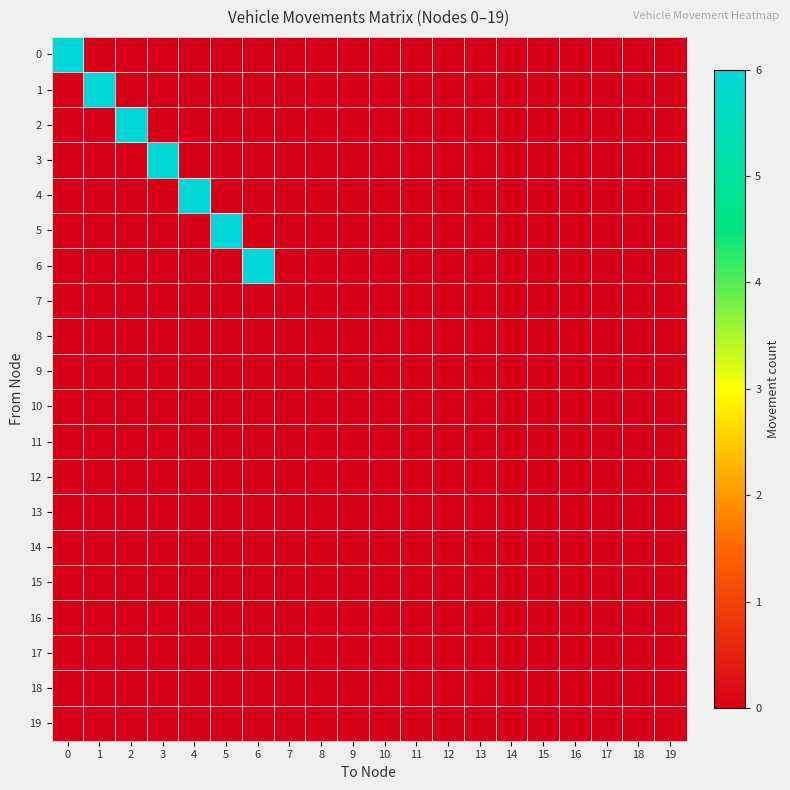

Rank the series by their maximum value, from highest to lowest.

row_0, row_1, row_2, row_3, row_4, row_5, row_6, row_7, row_8, row_9, row_10, row_11, row_12, row_13, row_14, row_15, row_16, row_17, row_18, row_19